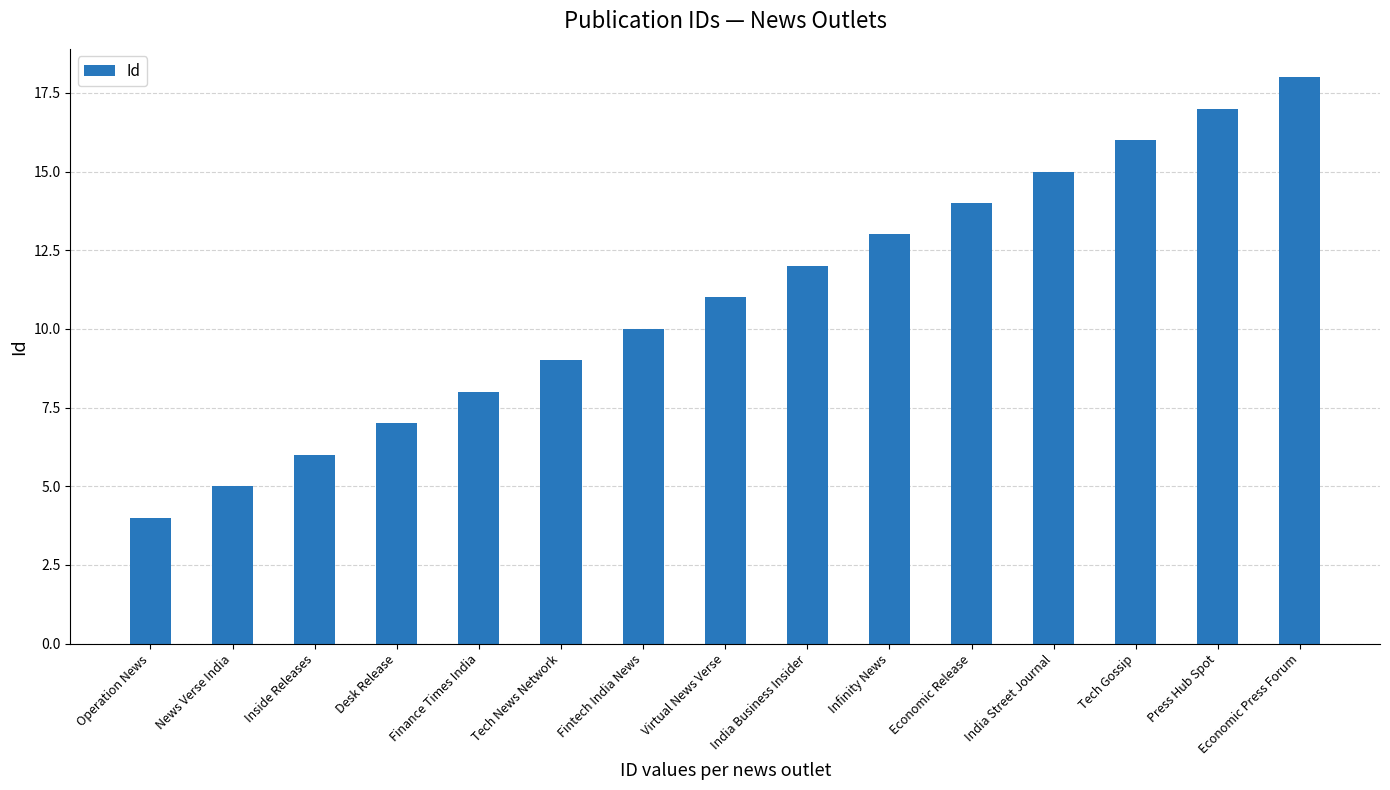

How many distinct data groups are displayed?

1